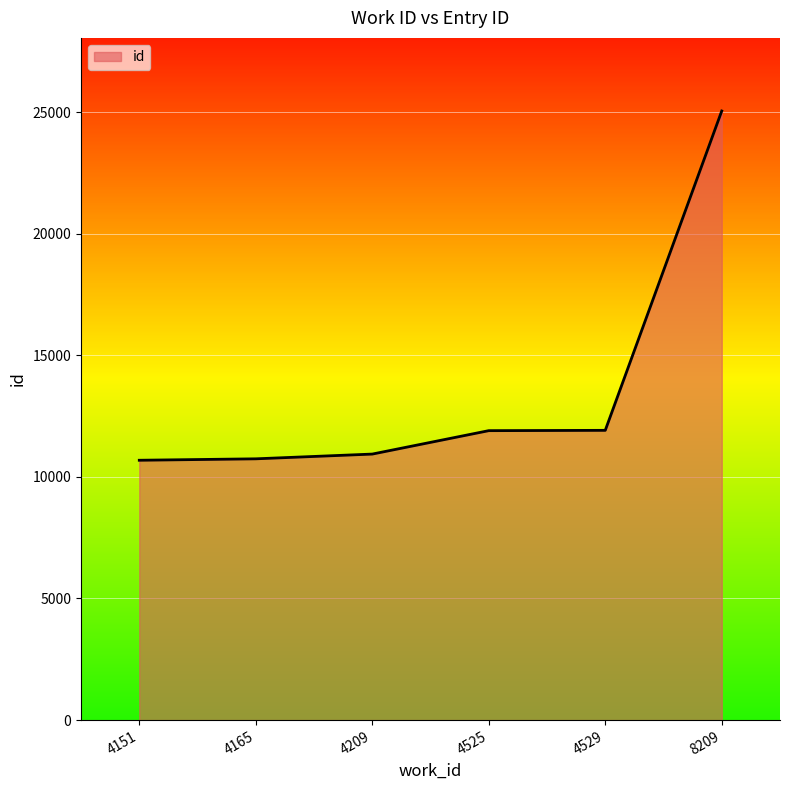

Which has a higher value, 4209 or 8209?

8209